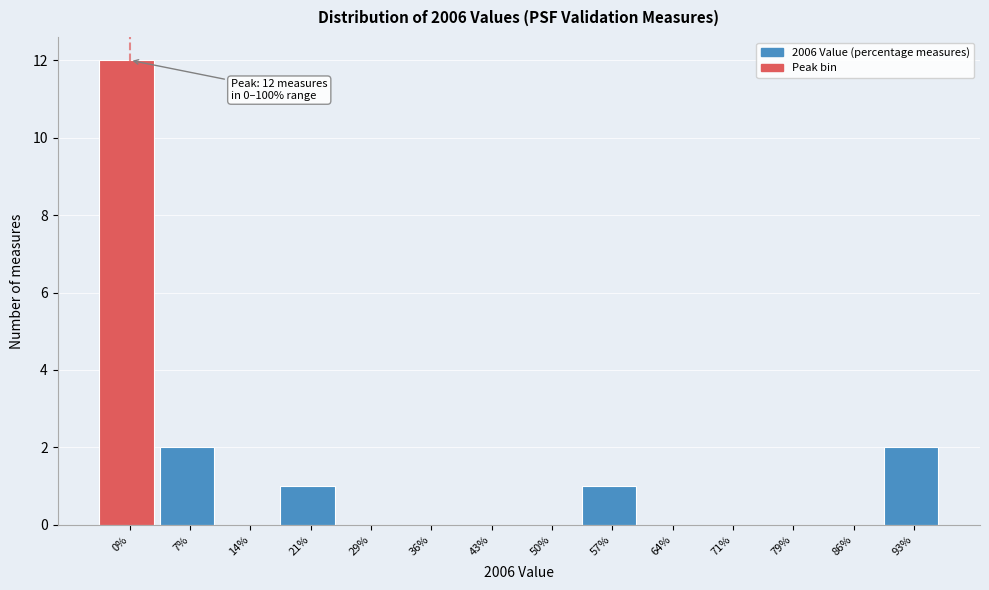

Reading left to right, transcribe all the data shown in this chart.

0%=12	7%=2	14%=0	21%=1	29%=0	36%=0	43%=0	50%=0	57%=1	64%=0	71%=0	79%=0	86%=0	93%=2